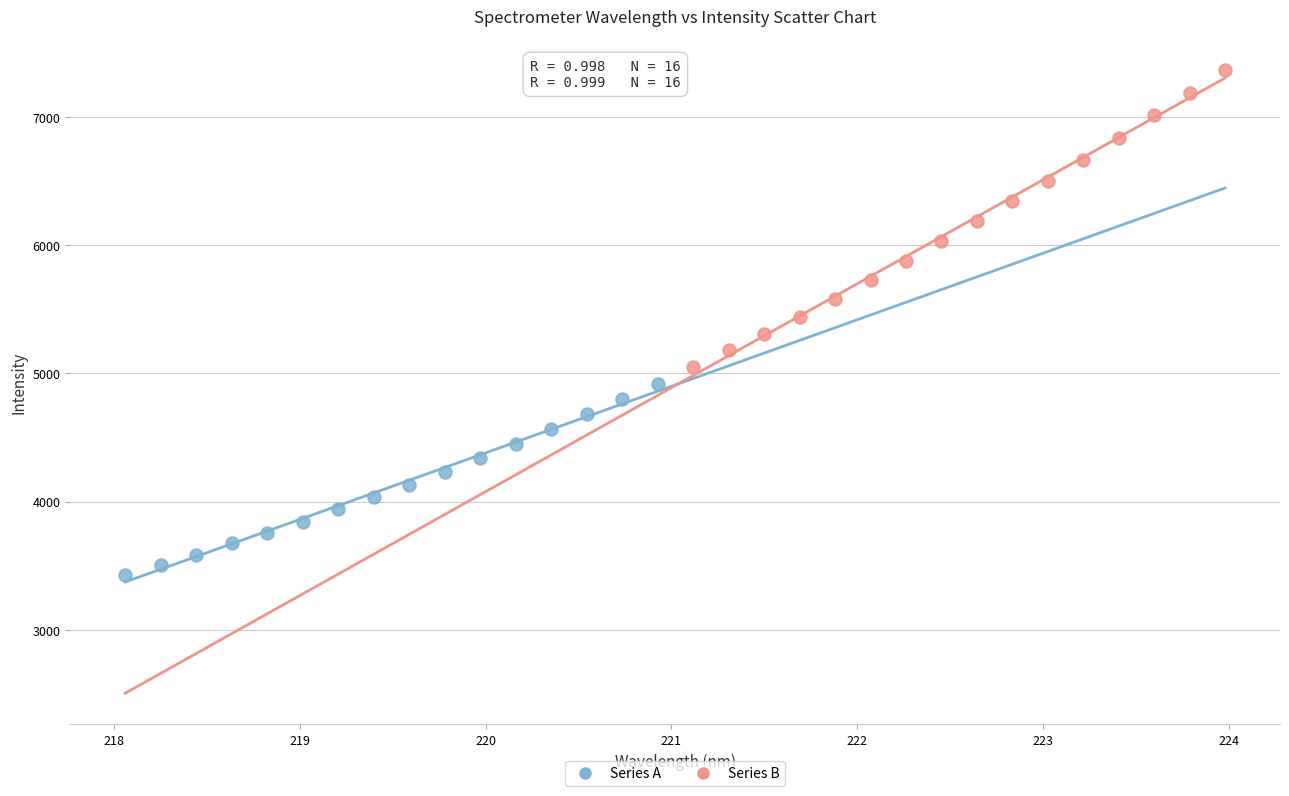

Which series contains the highest Y value?

Series B